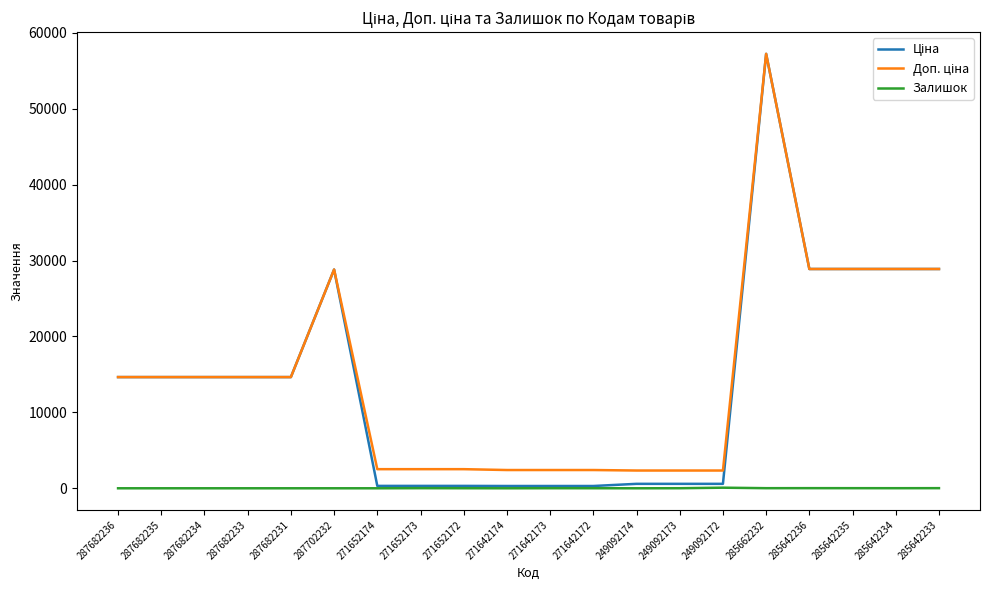

What is the total value across all series at 287682234?

29299.2